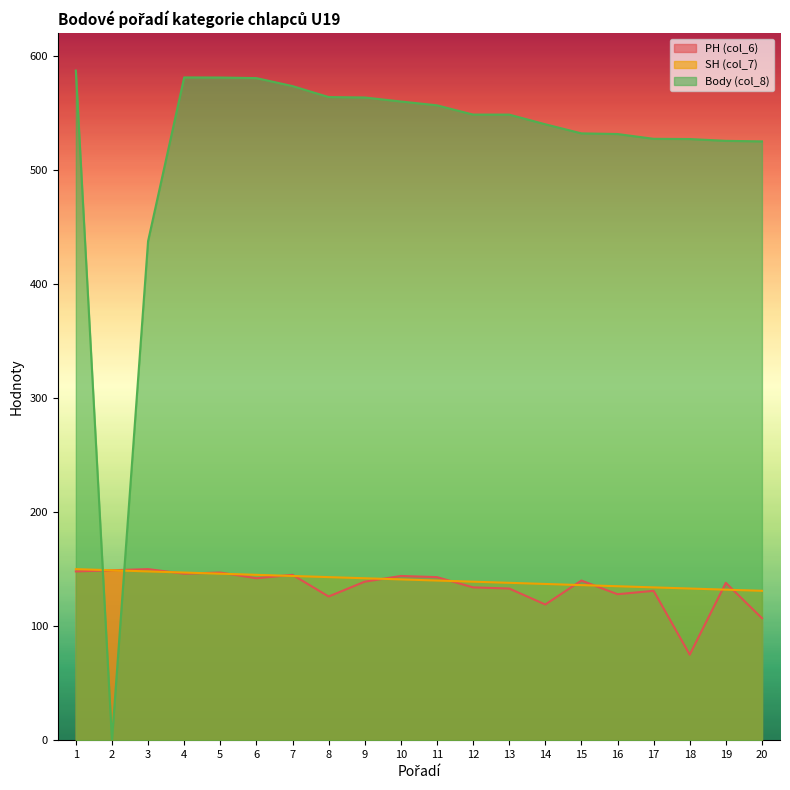

At which label does Body (col_8) first exceed 548?

1